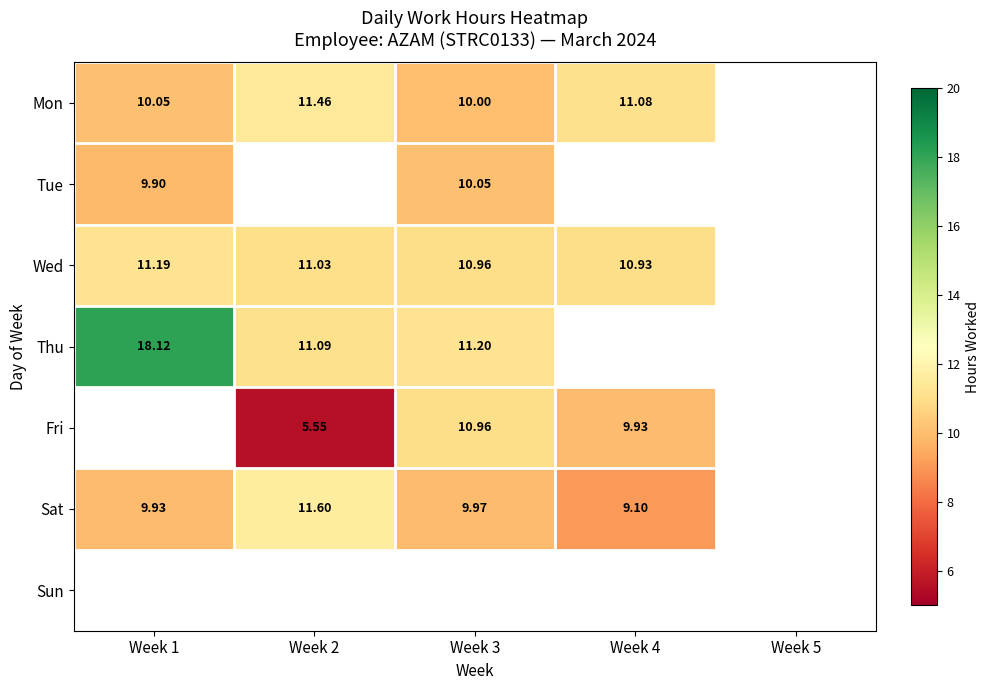

Is the value of Wed at Week 3 greater than the value of Thu at Week 2?

No